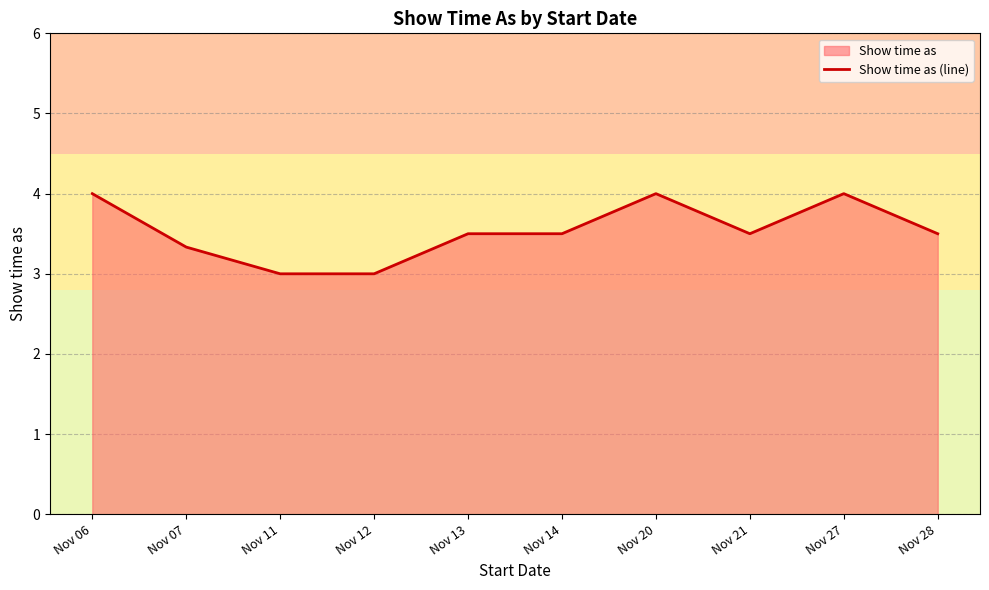

Does the chart display data point markers on the line(s)?

No